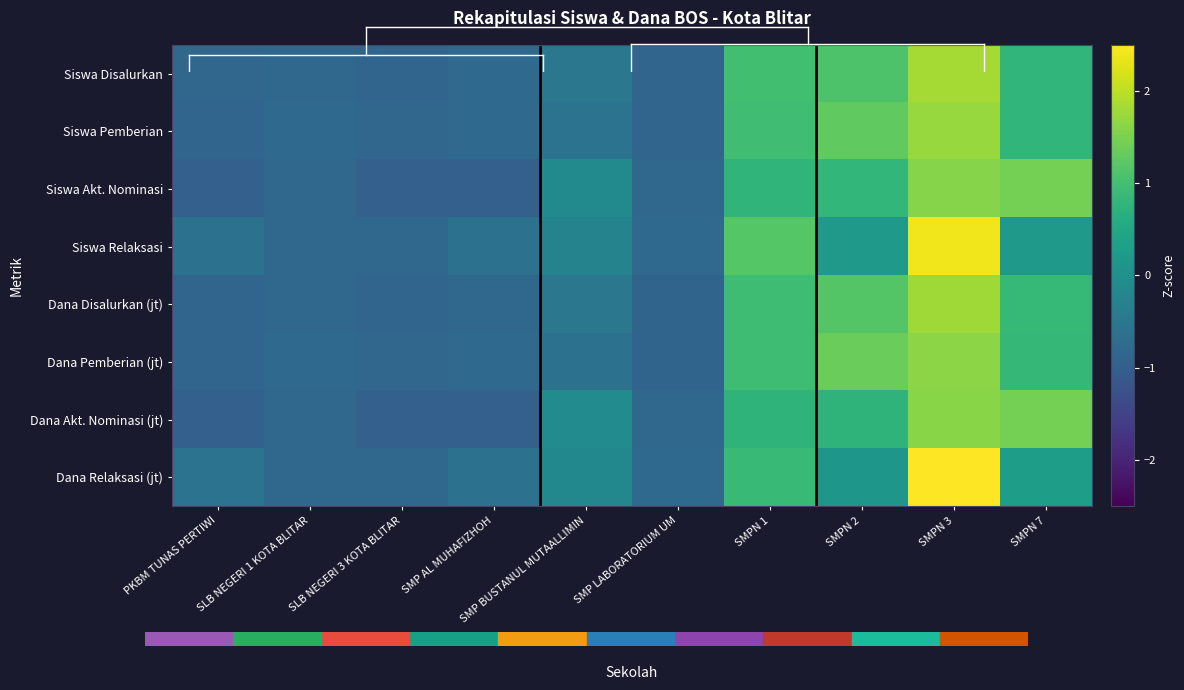

Which series has the largest range (max minus min)?

Dana Relaksasi (jt)